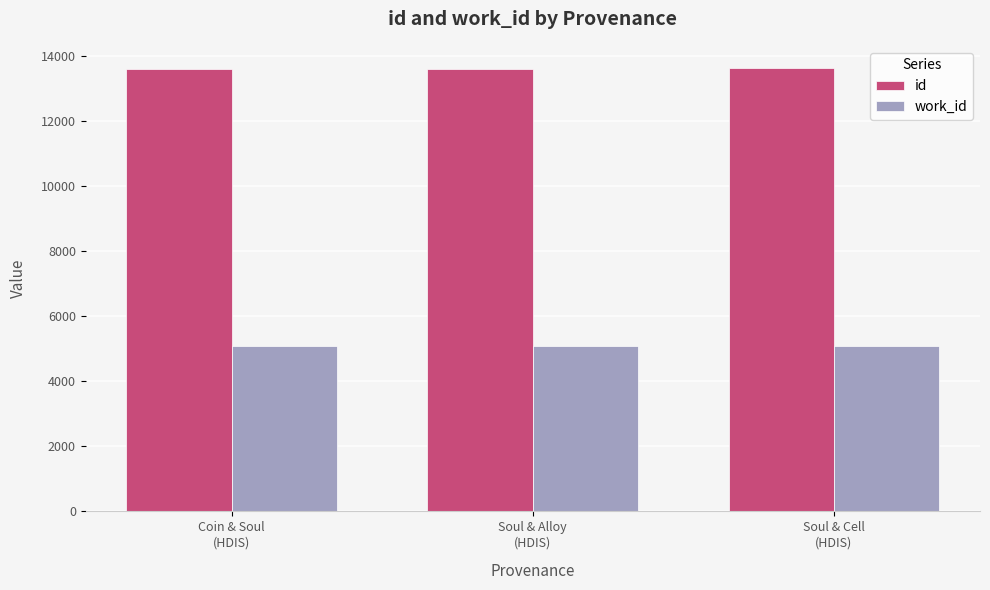

Is it true that id equals 7264 at Soul & Alloy
(HDIS)?

False